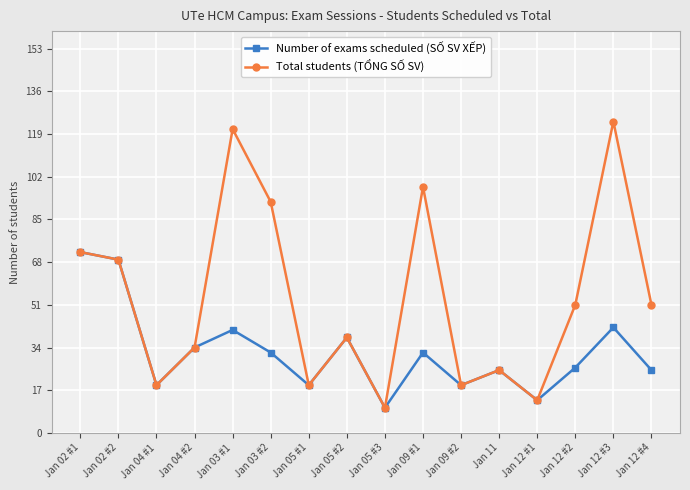

At which label does Number of exams scheduled (SỐ SV XẾP) first exceed 32?

Jan 02 #1